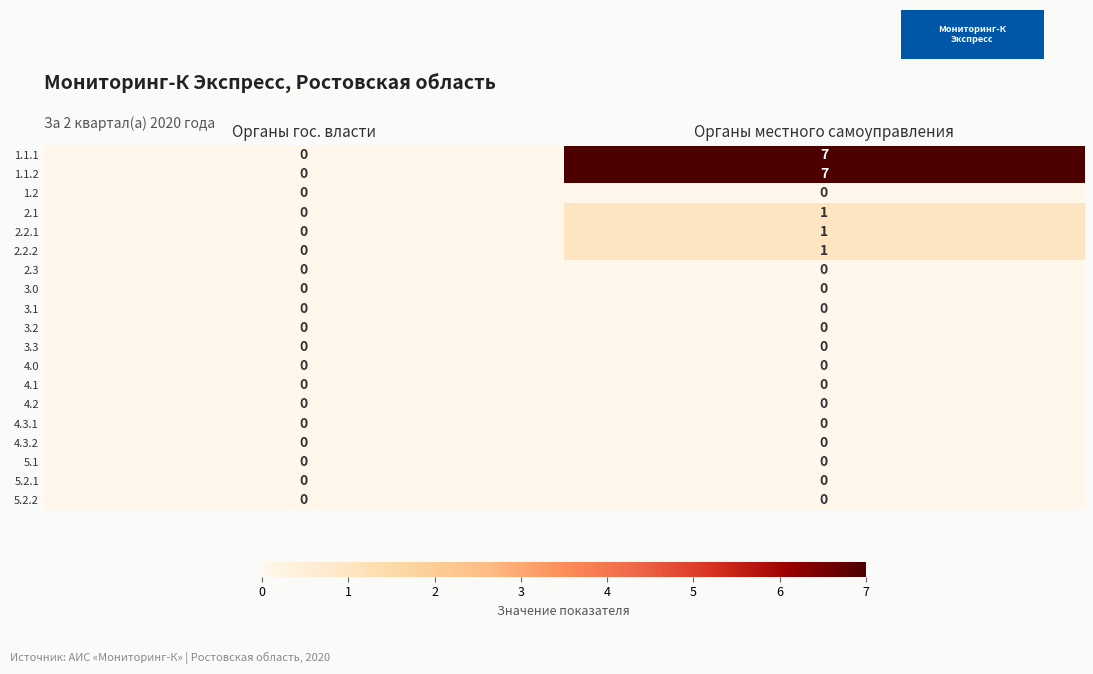

What is the maximum value shown in the chart?

7